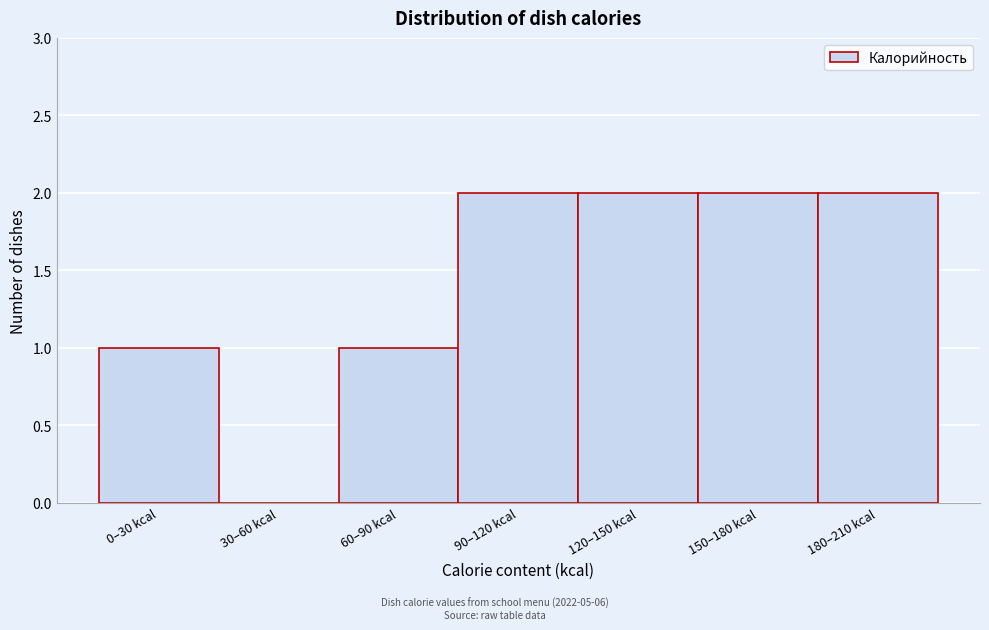

Reading left to right, list all the values displayed in this chart.

0–30 kcal=1	30–60 kcal=0	60–90 kcal=1	90–120 kcal=2	120–150 kcal=2	150–180 kcal=2	180–210 kcal=2